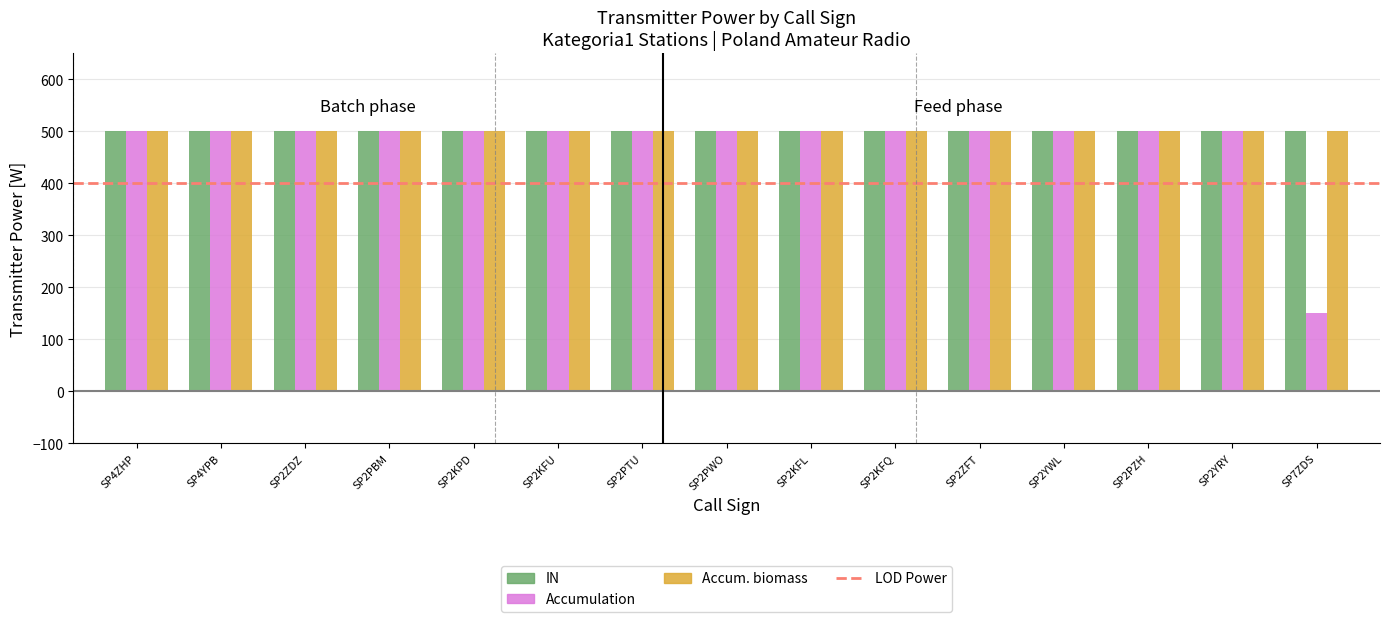

How many bars are there in total?

45